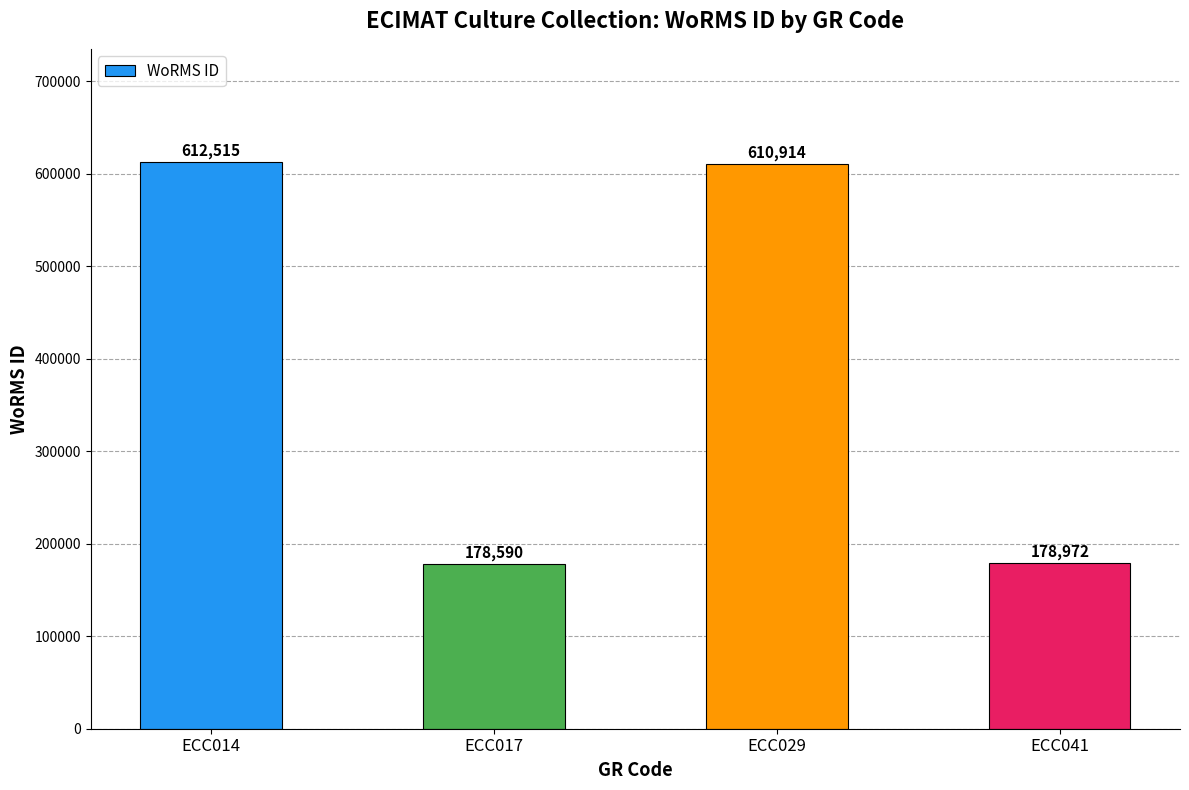

Between ECC029 and ECC017, which is larger?

ECC029